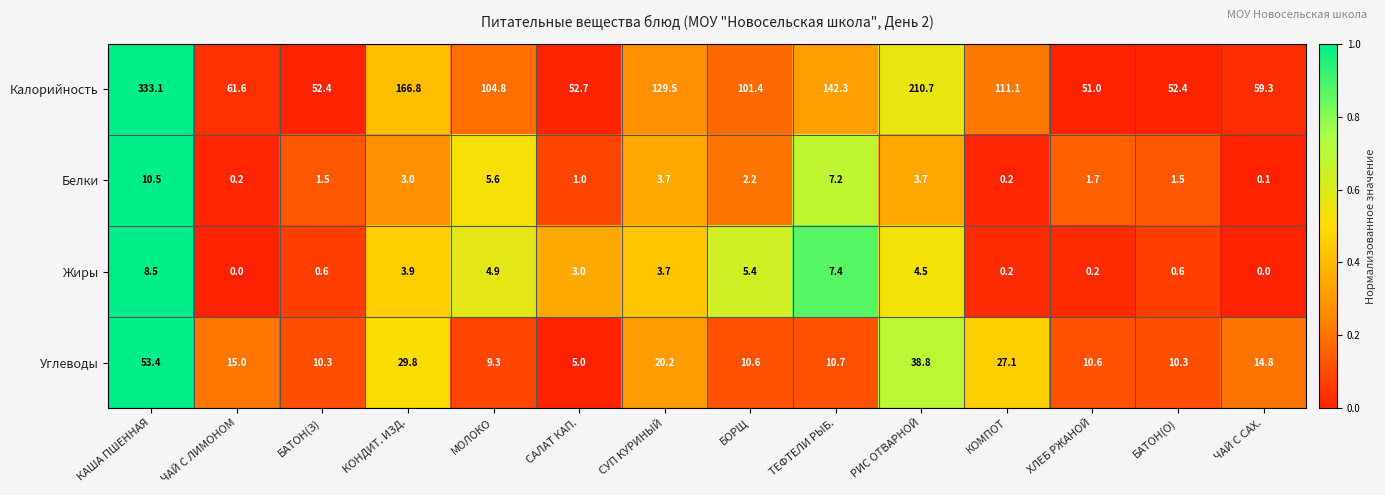

Rank the series at РИС ОТВАРНОЙ from highest to lowest value.

Калорийность, Углеводы, Жиры, Белки